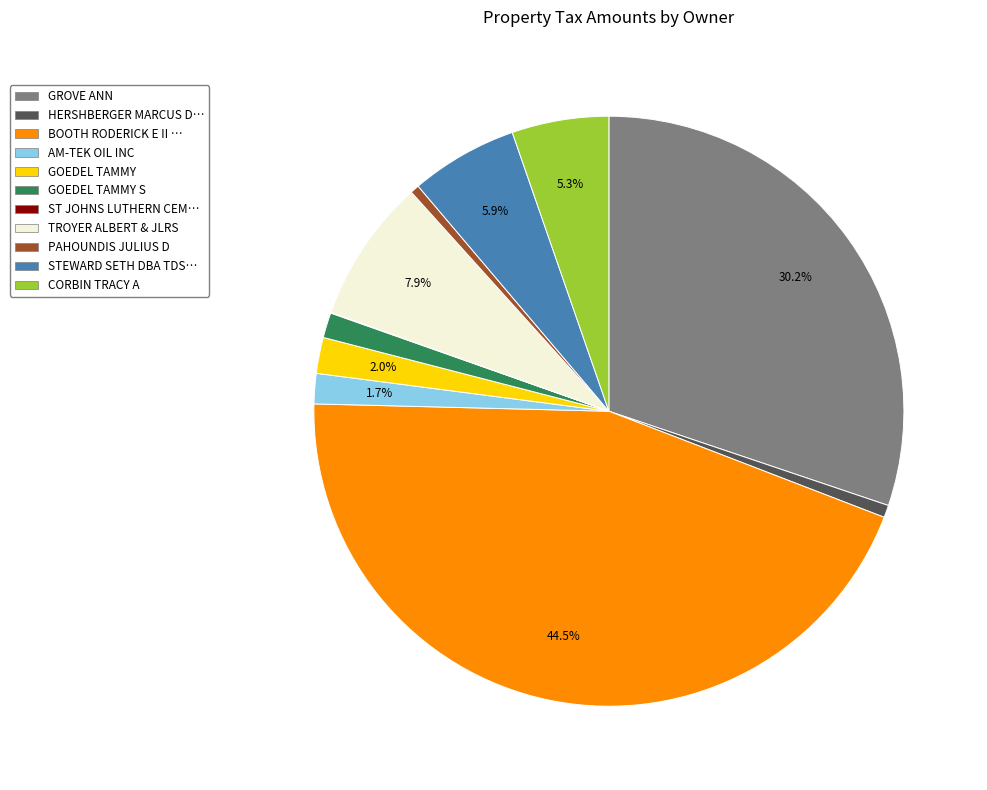

Which slice is the largest?

BOOTH RODERICK E II …